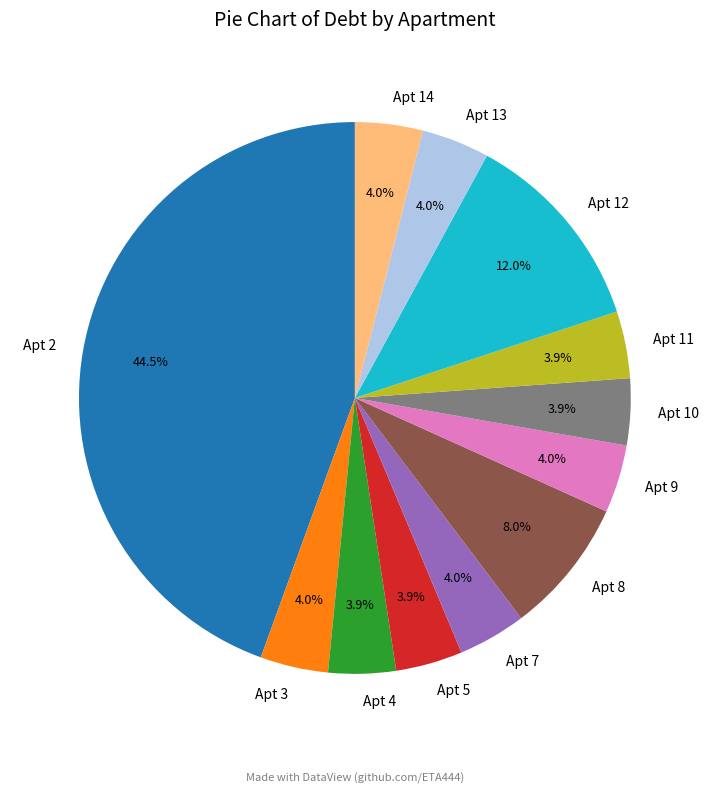

Is Apt 5 the majority of the pie?

No